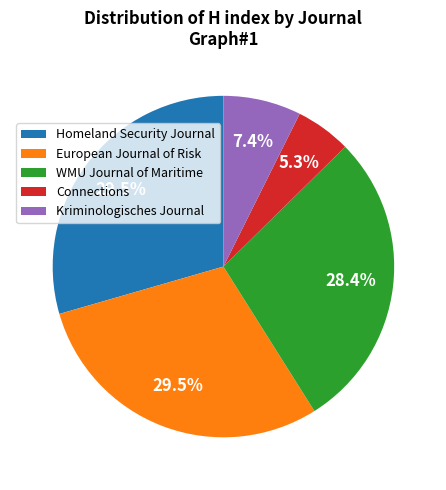

Does any single category account for the majority?

No